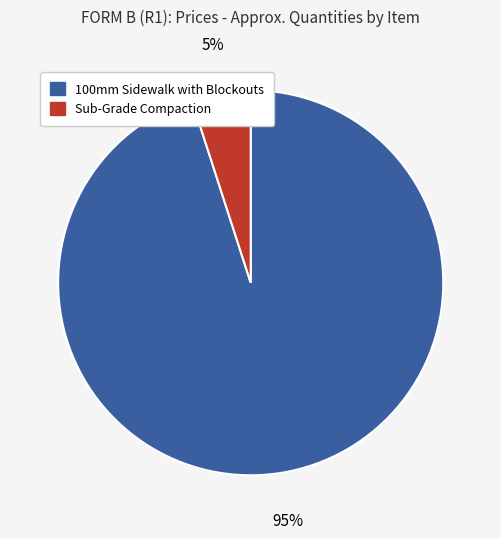

Which has a higher value, 100mm Sidewalk with Blockouts or Sub-Grade Compaction?

100mm Sidewalk with Blockouts